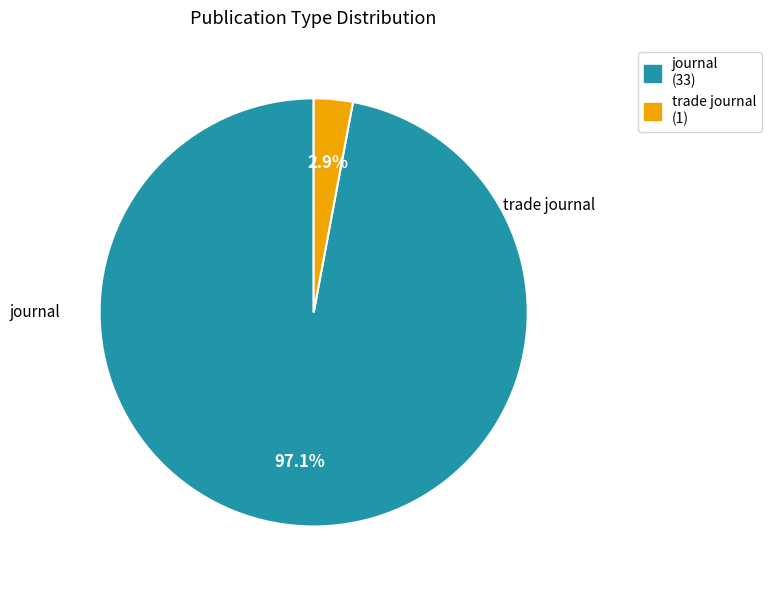

How much of the chart is everything except journal?

2.9%